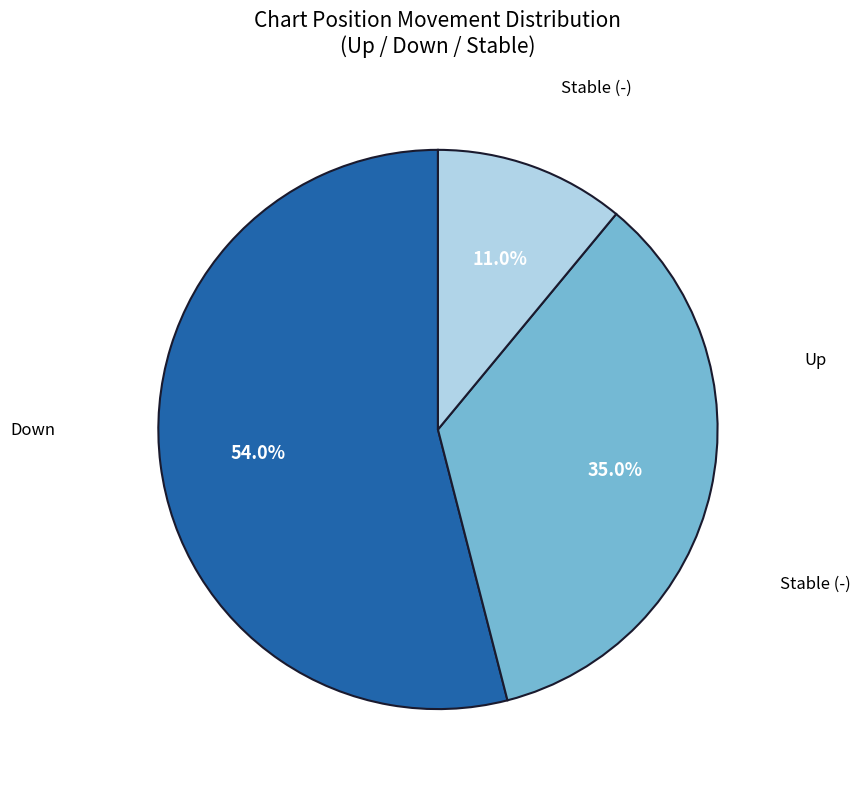

Does any single category account for the majority?

Yes